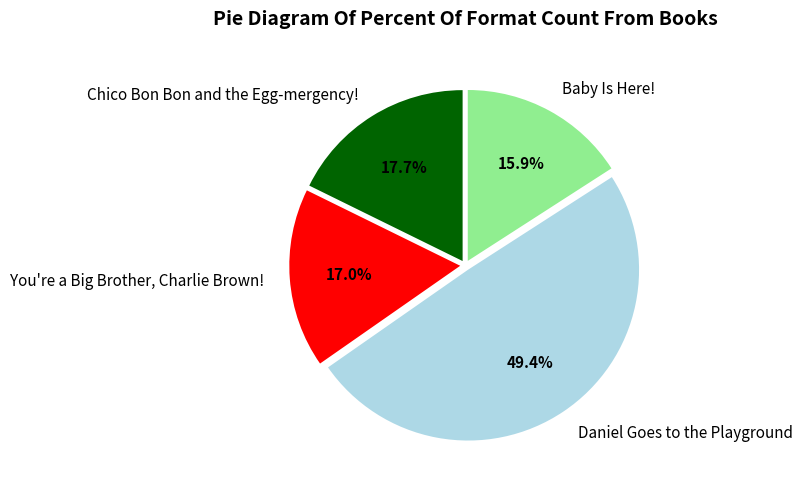

What percentage is NOT represented by Baby Is Here!?

84.1%